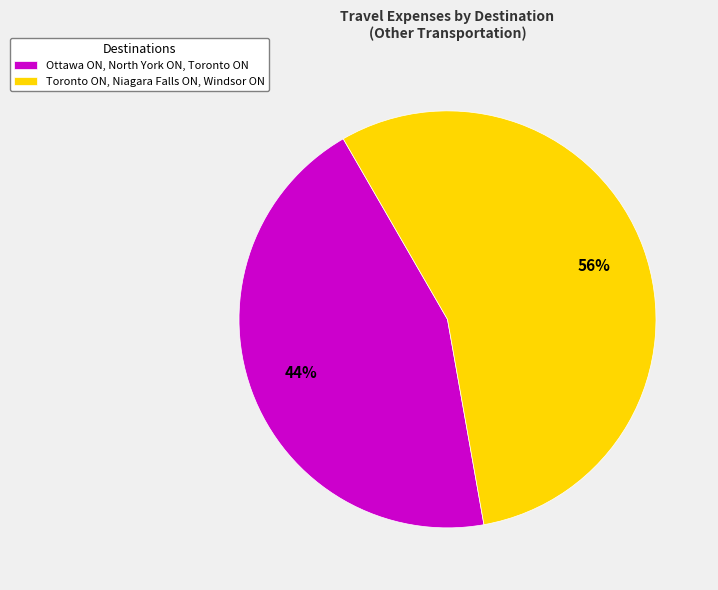

Which slice represents more than half of the pie?

Toronto ON, Niagara Falls ON, Windsor ON